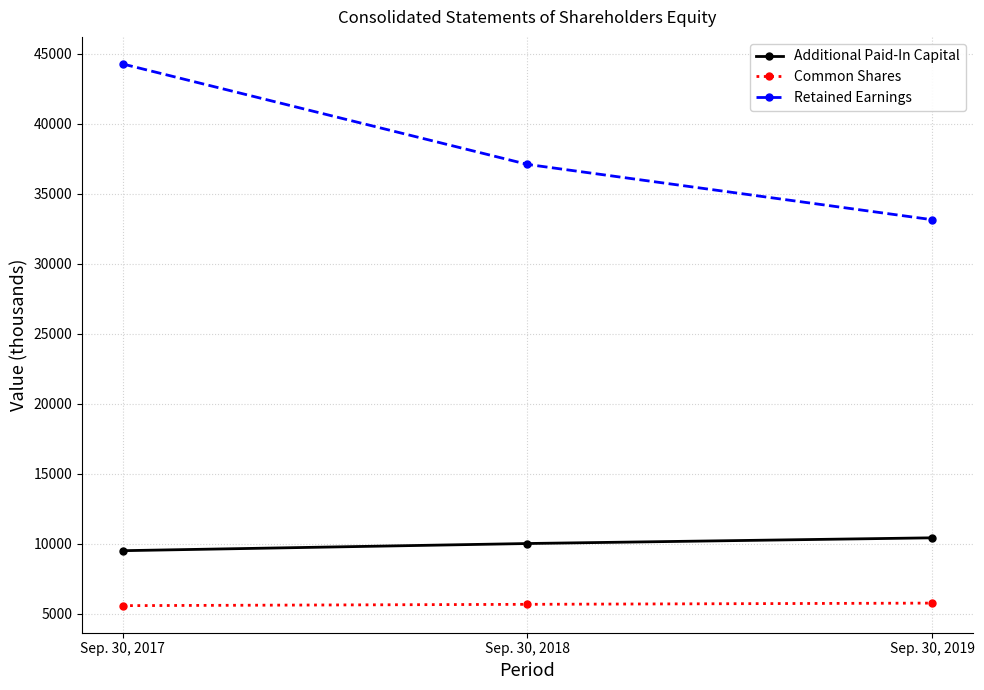

Which category has the highest value across all series?

Sep. 30, 2017